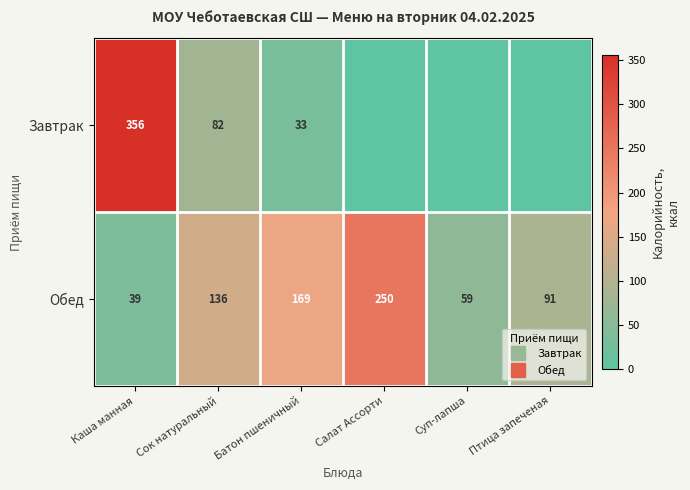

Is it true that Обед equals 169.0 at Батон пшеничный?

True